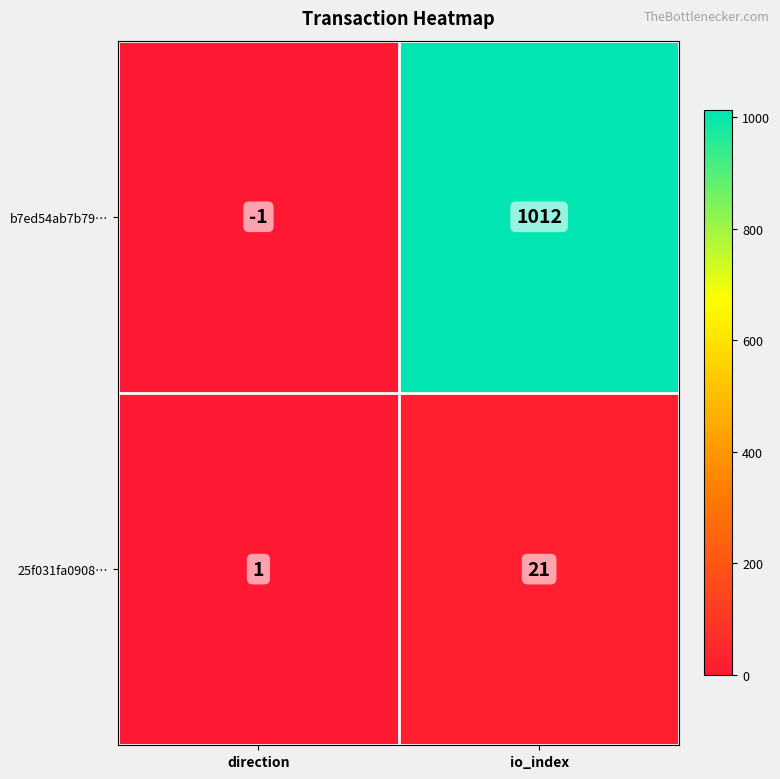

Is the value of b7ed54ab7b79… at io_index greater than the value of 25f031fa0908… at direction?

Yes